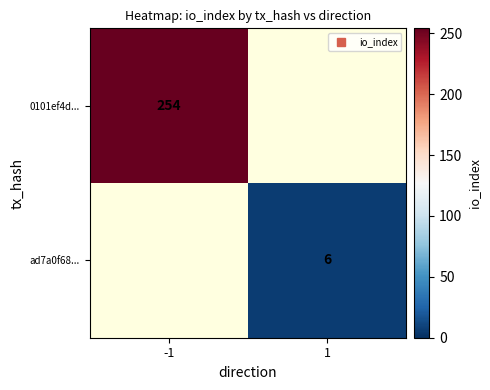

List the series in order of their peak value, lowest first.

ad7a0f68..., 0101ef4d...